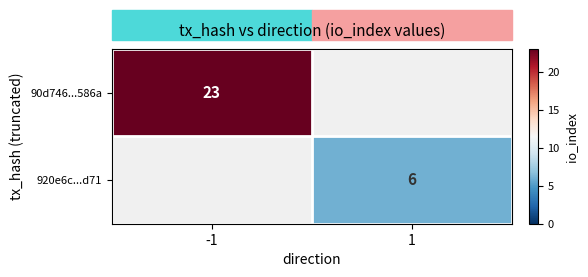

The 920e6c...d71 series shows 3.8 at 1. True or false?

False